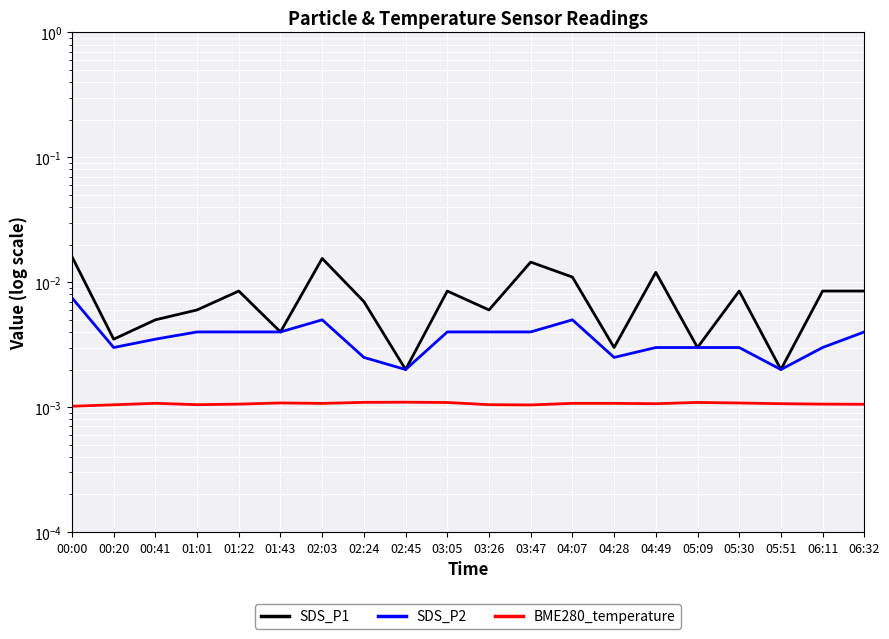

At how many categories does at least one series exceed 0?

20